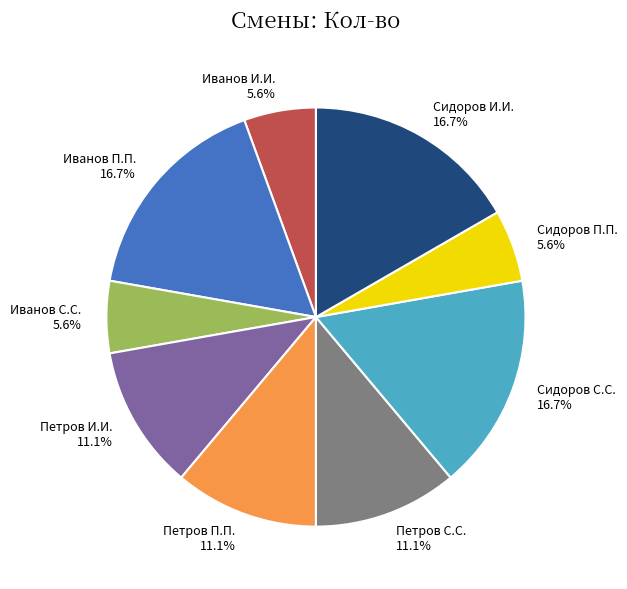

Count the number of slices in the pie.

9